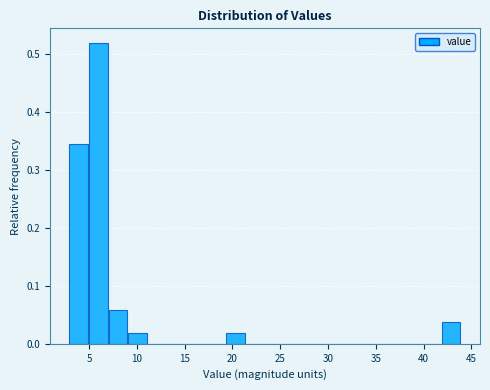

Reading left to right, transcribe this chart: for each bar, give the range it covers on the x-axis and its height. Neither the bar edges nor the heights are printed on the chart, so give them approximately, as read against the axes.

2.90 to 4.95: 0.35
4.95 to 7.00: 0.52
7.00 to 9.05: 0.06
9.05 to 11.10: 0.02
11.10 to 13.15: 0
13.15 to 15.20: 0
15.20 to 17.25: 0
17.25 to 19.30: 0
19.30 to 21.35: 0.02
21.35 to 23.40: 0
23.40 to 25.45: 0
25.45 to 27.50: 0
27.50 to 29.55: 0
29.55 to 31.60: 0
31.60 to 33.65: 0
33.65 to 35.70: 0
35.70 to 37.75: 0
37.75 to 39.80: 0
39.80 to 41.85: 0
41.85 to 43.90: 0.04